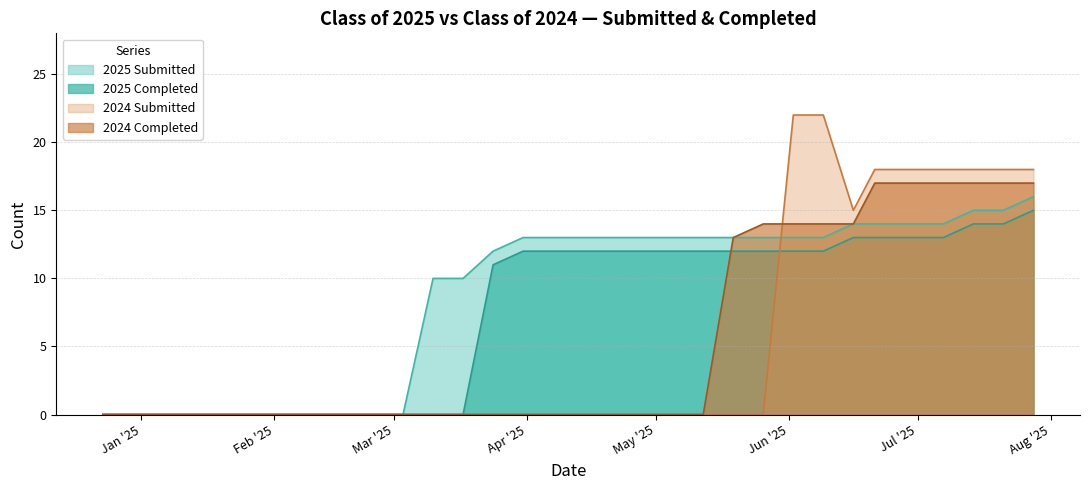

What is the highest value of the 2025 Completed series?

15